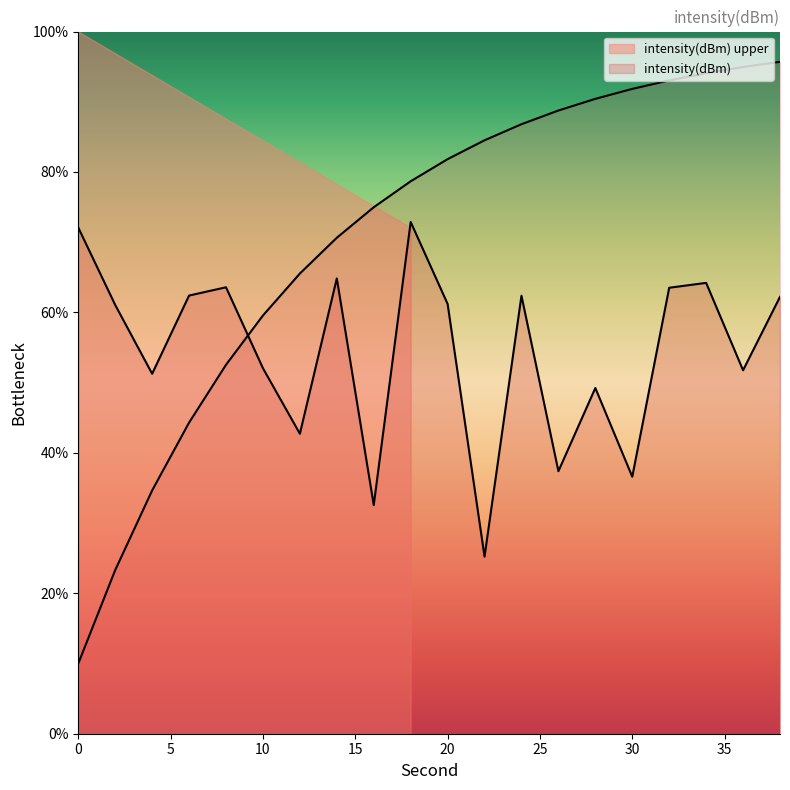

List the labels in order of value, largest first.

18, 0, 14, 34, 8, 32, 6, 24, 38, 20, 2, 10, 36, 4, 28, 12, 26, 30, 16, 22